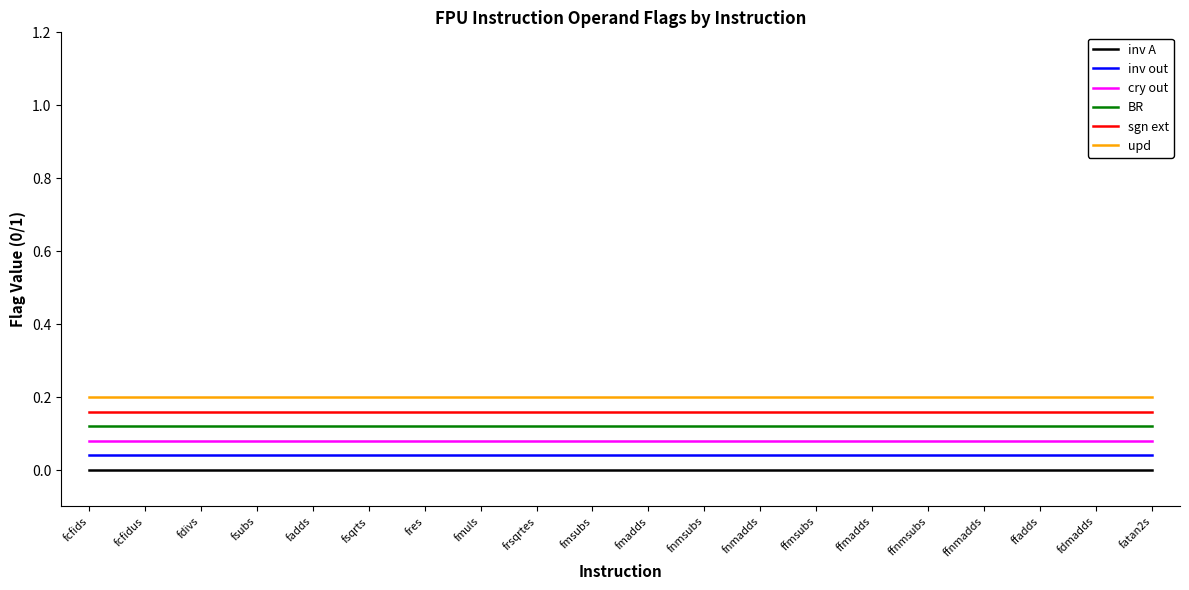

True or false: BR and cry out cross at least once.

False